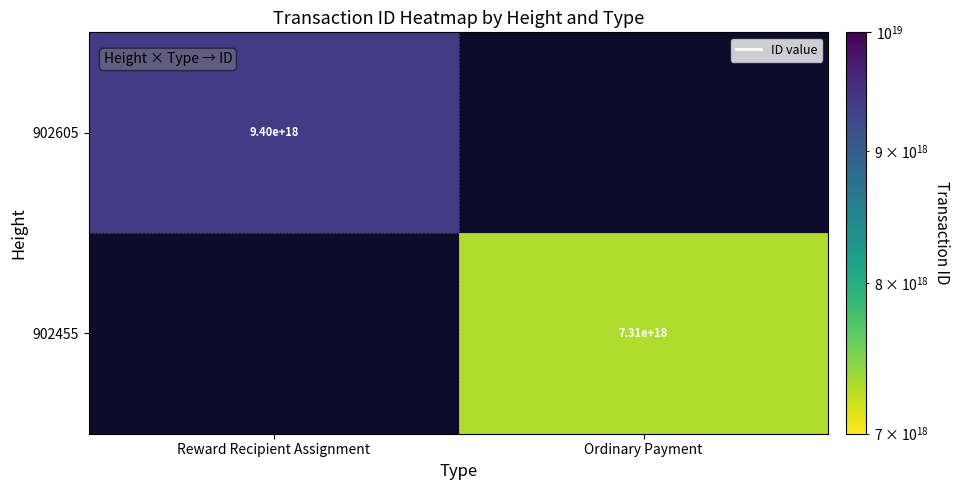

Which has a higher value, Reward Recipient Assignment or Ordinary Payment?

Ordinary Payment